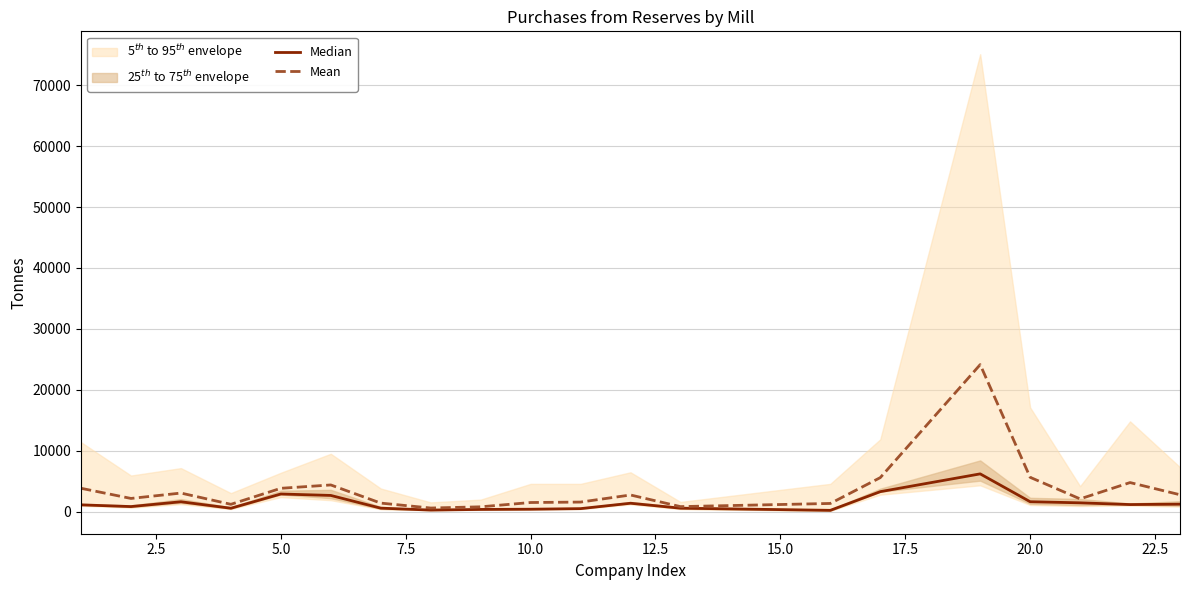

How many lines are shown in the chart?

2